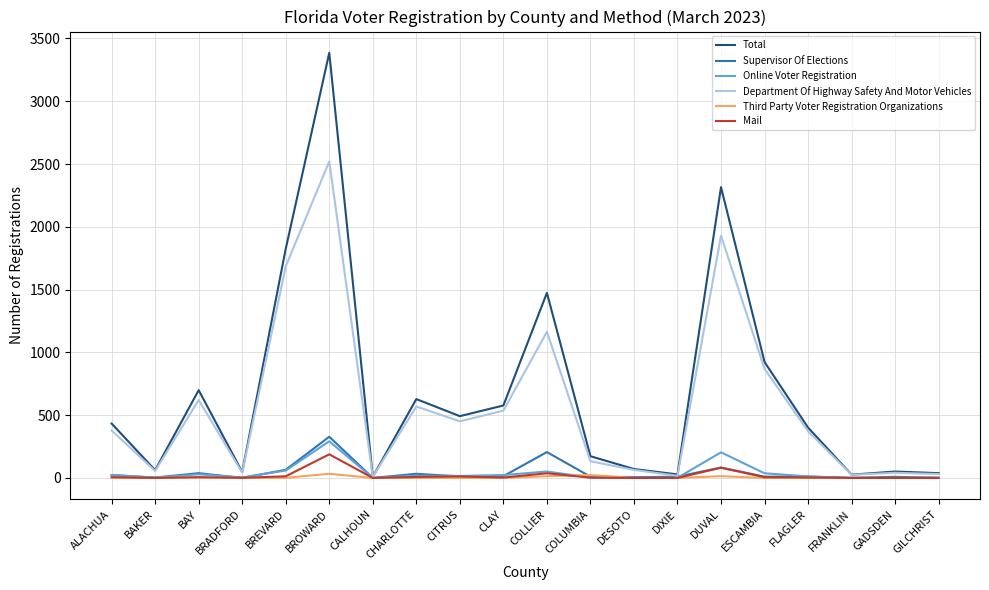

What is the total value across all series at DESOTO?

142